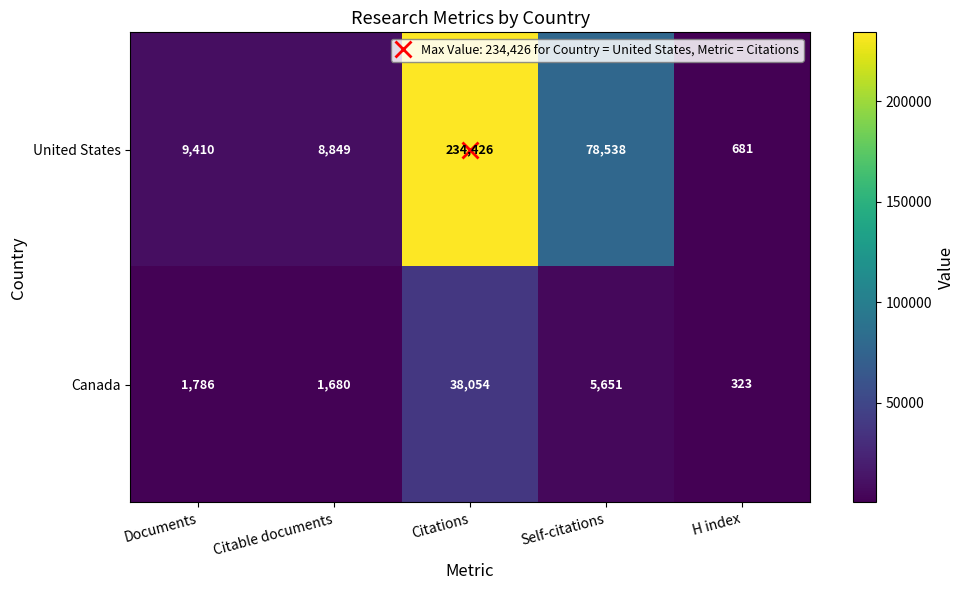

Is it true that United States equals 421 at H index?

False